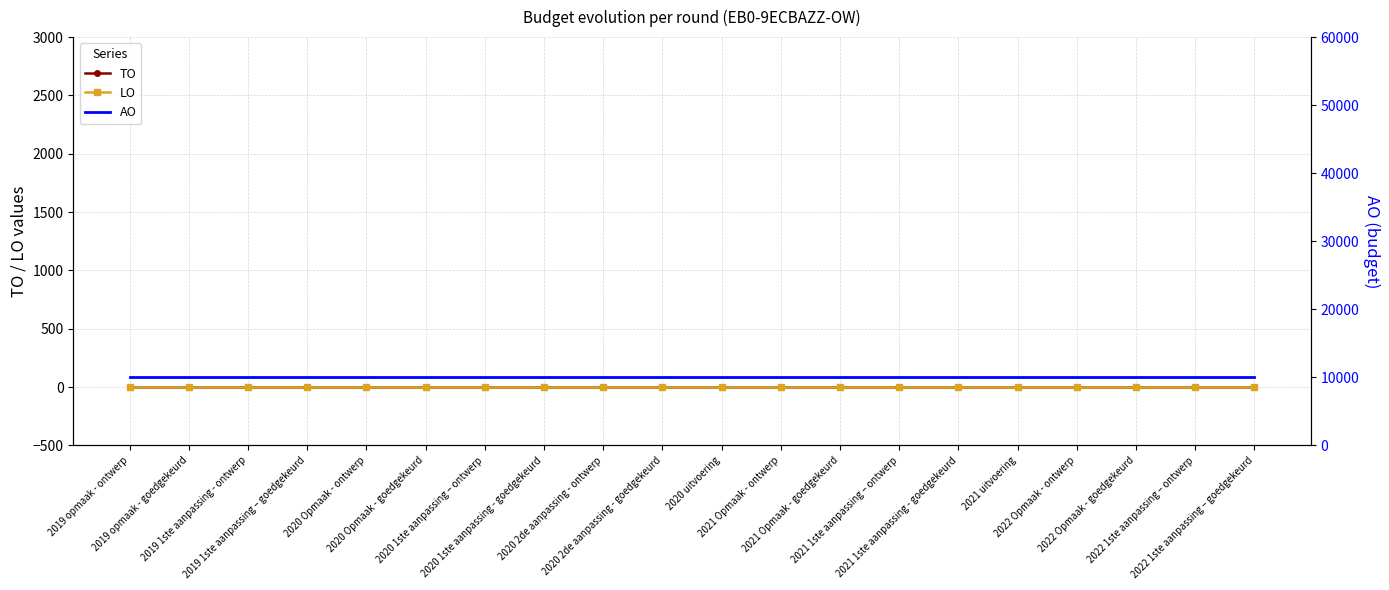

What value does the AO series have at 2020 2de aanpassing - ontwerp?

10000